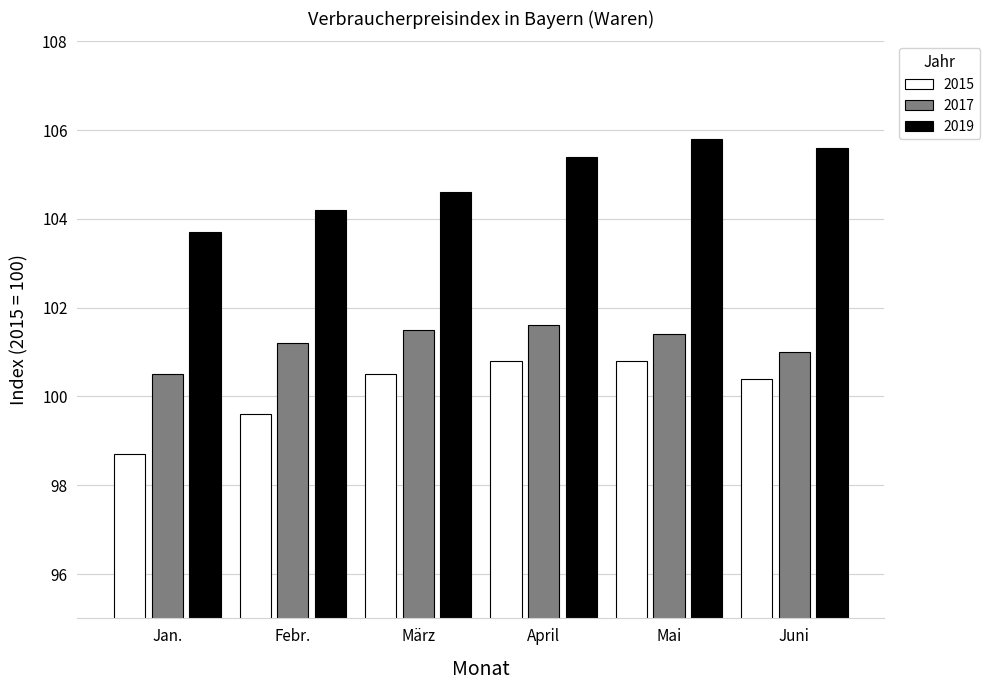

Which series changed the most between März and Mai?

2019